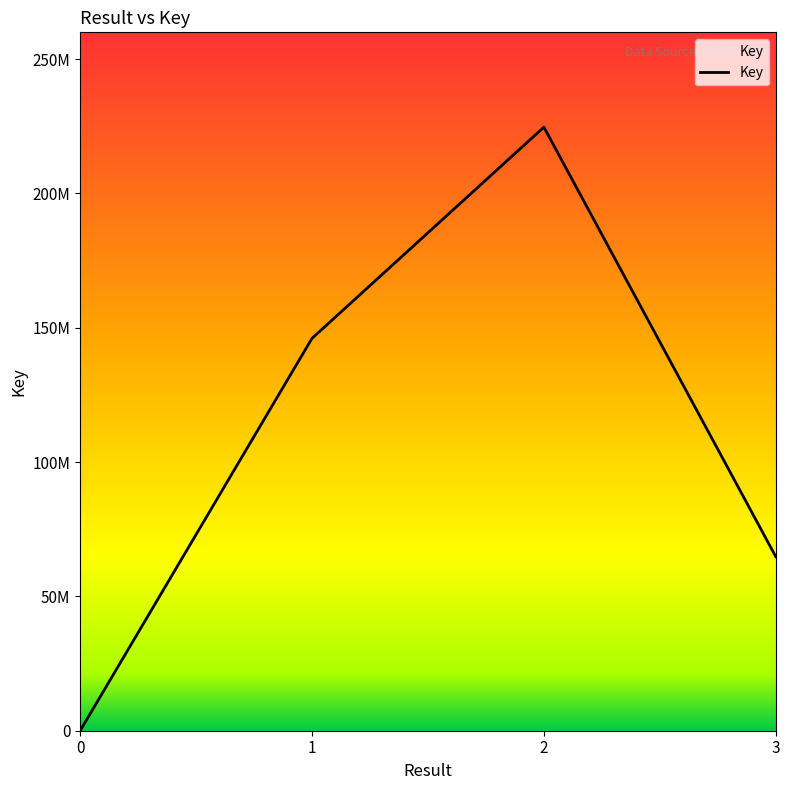

The value at 3 is 106422056. True or false?

False